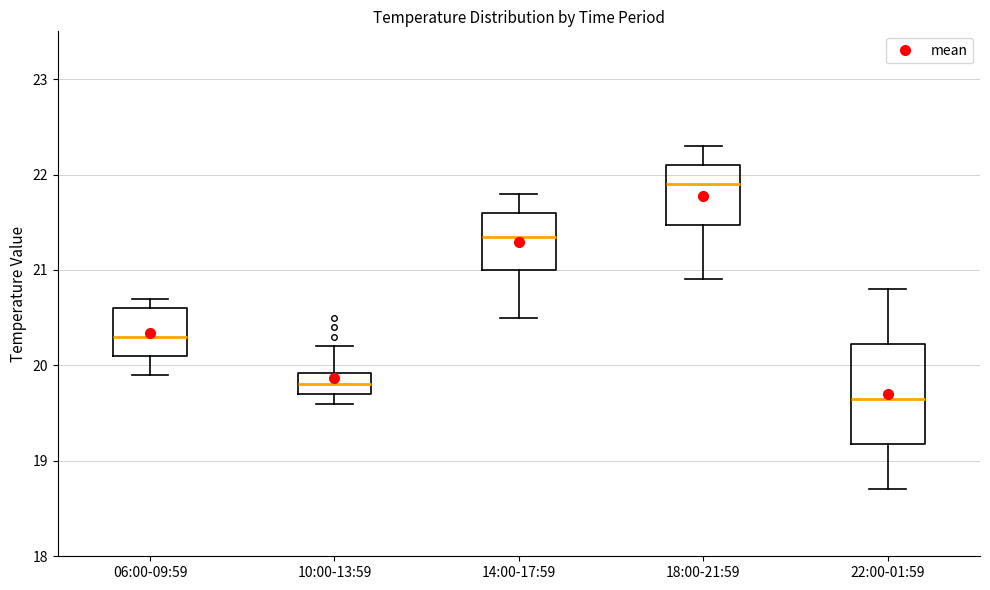

Where is the upper edge of the box for 18:00-21:59 on the y-axis? The values are not printed on the chart, so give them approximately, as read against the axis.

22.1